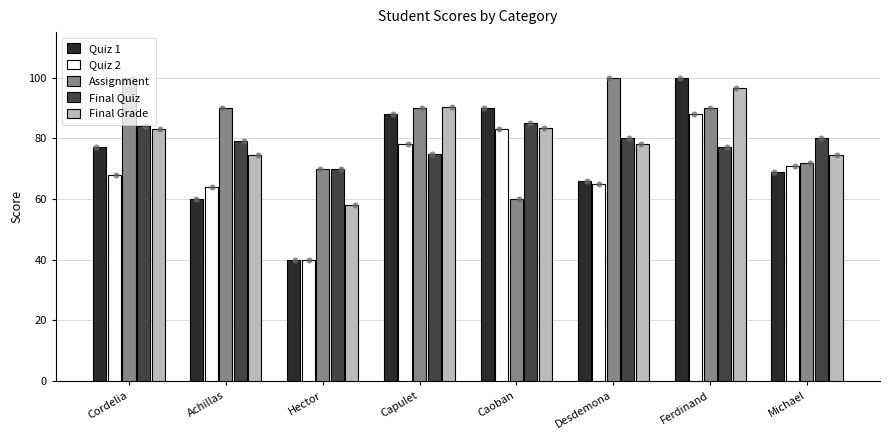

At how many categories does at least one series exceed 68?

8